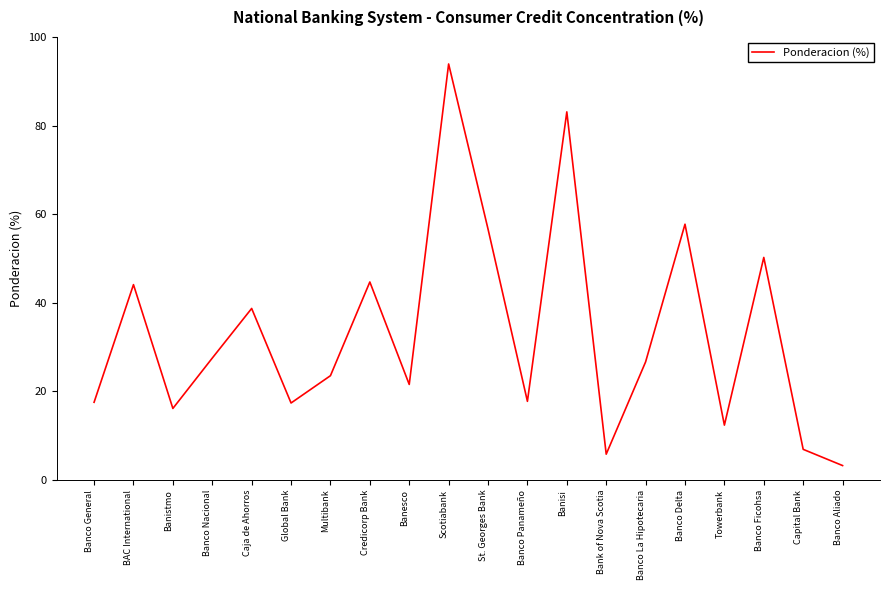

Is it true that the value at Banesco is 32.8?

False